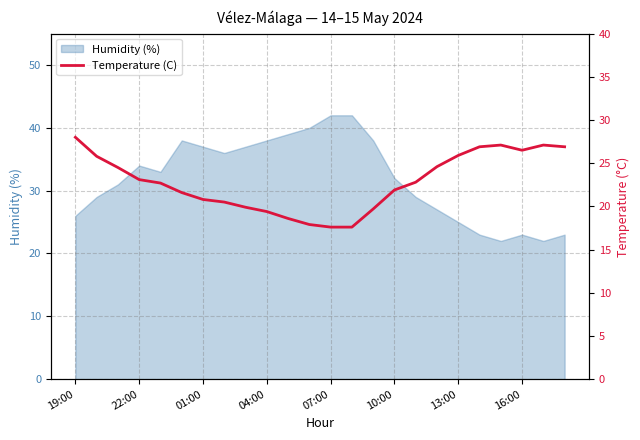

True or false: the data shows 44.6 at 19.

False